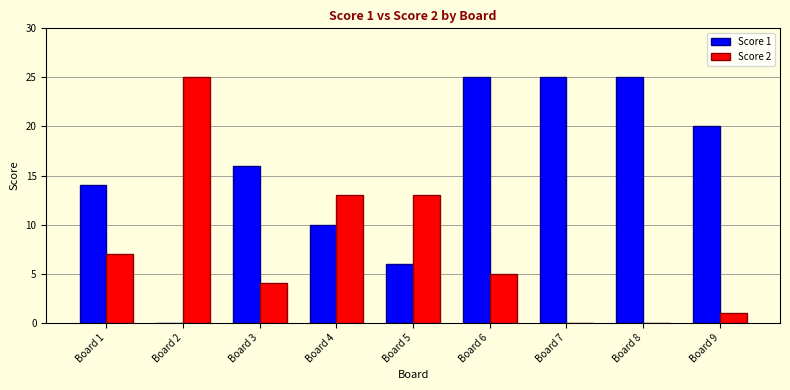

What is the maximum value shown in the chart?

25